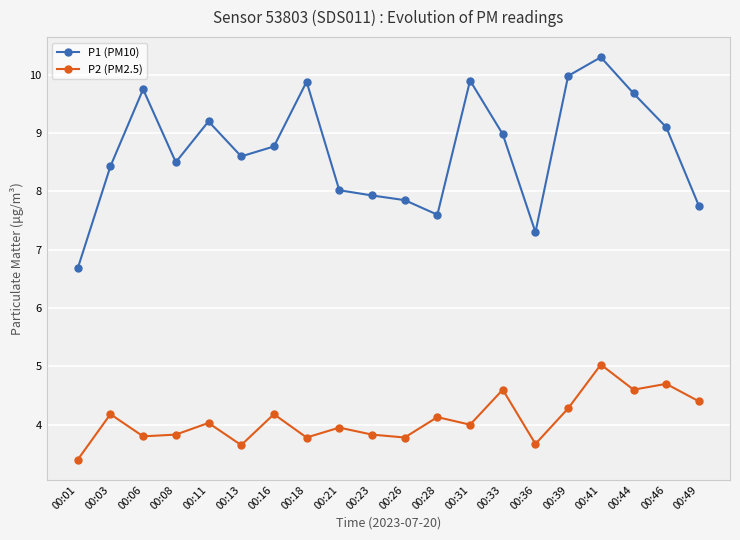

Rank the series at 00:28 from lowest to highest value.

P2 (PM2.5), P1 (PM10)